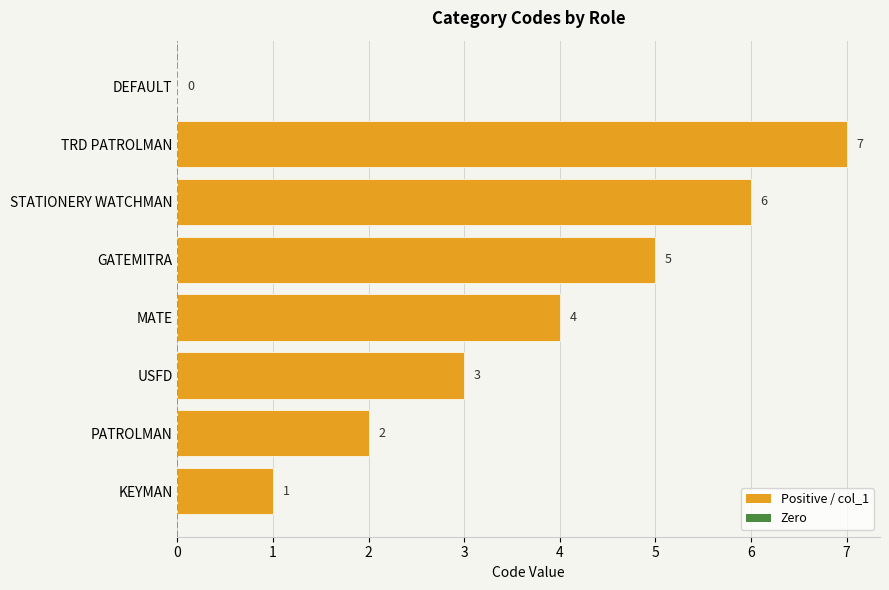

Between MATE and PATROLMAN, which is larger?

MATE